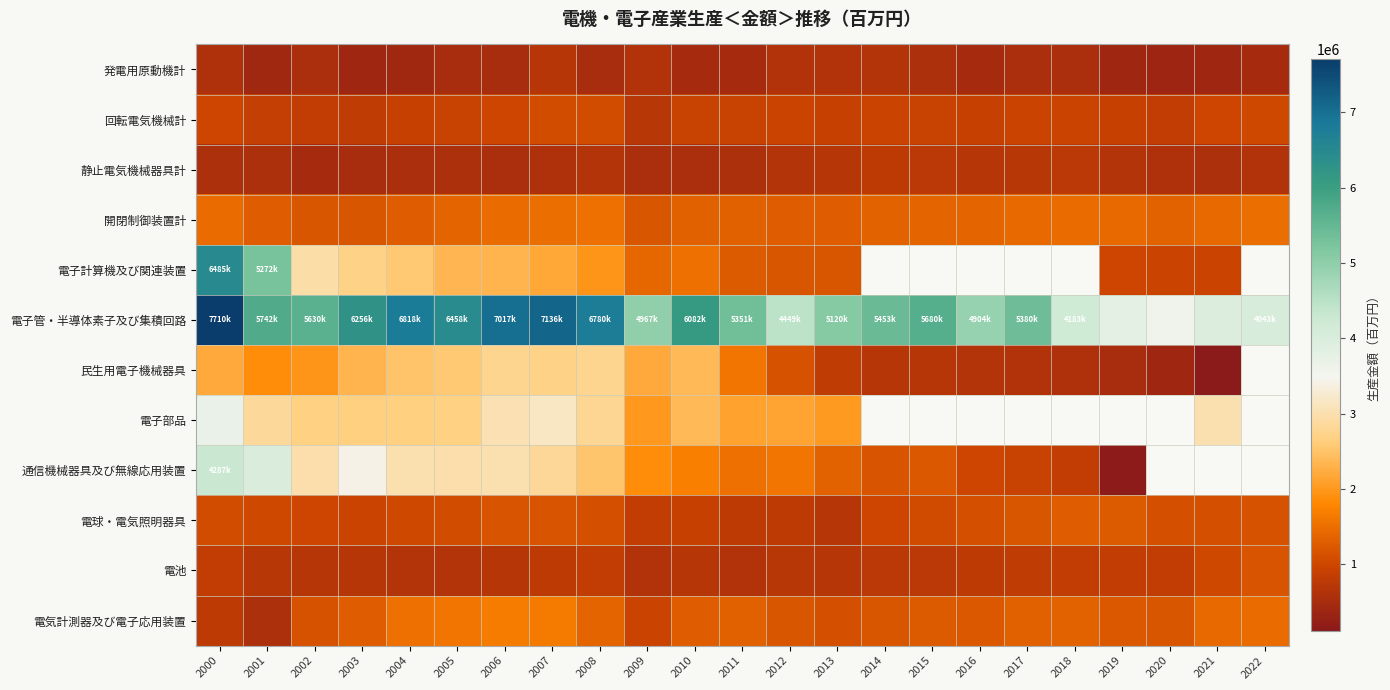

At how many categories does at least one series exceed 2667014?

23